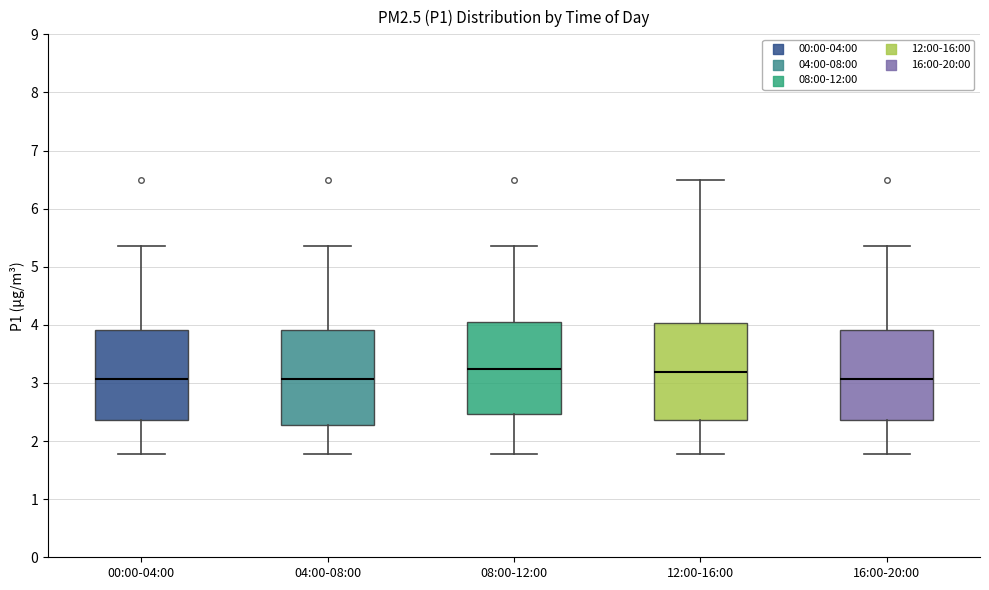

Reading left to right, read every box against the y-axis: the position of its median line, the range the box covers, and the ends of its whiskers. The values are not printed on the chart, so give them approximately, as read against the axis.

00:00-04:00: median 3.1, box 2.4 to 3.9, whiskers 1.8 to 5.4
04:00-08:00: median 3.1, box 2.3 to 3.9, whiskers 1.8 to 5.4
08:00-12:00: median 3.2, box 2.5 to 4.0, whiskers 1.8 to 5.4
12:00-16:00: median 3.2, box 2.4 to 4.0, whiskers 1.8 to 6.5
16:00-20:00: median 3.1, box 2.4 to 3.9, whiskers 1.8 to 5.4